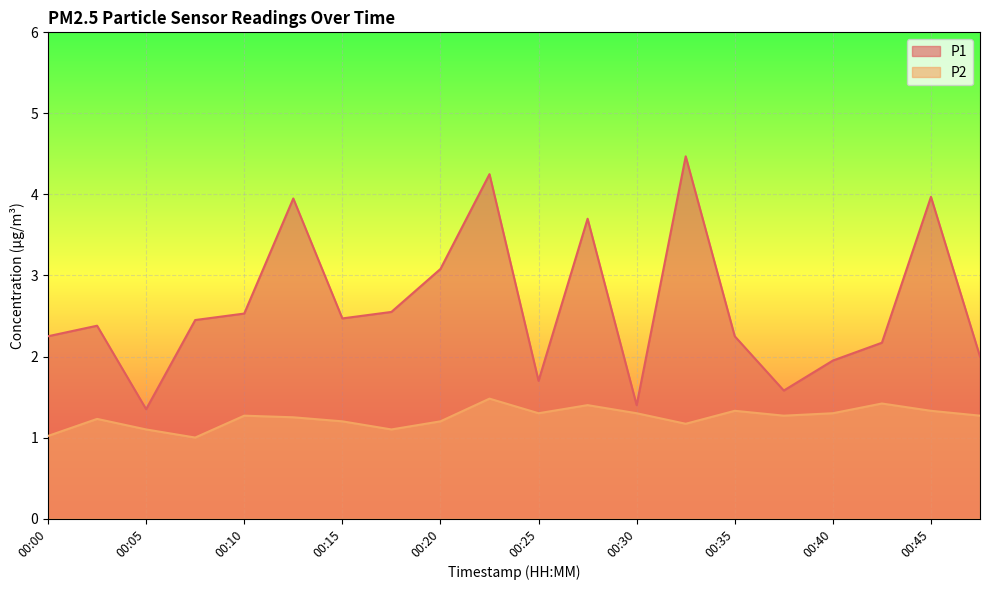

How many distinct data groups are displayed?

2